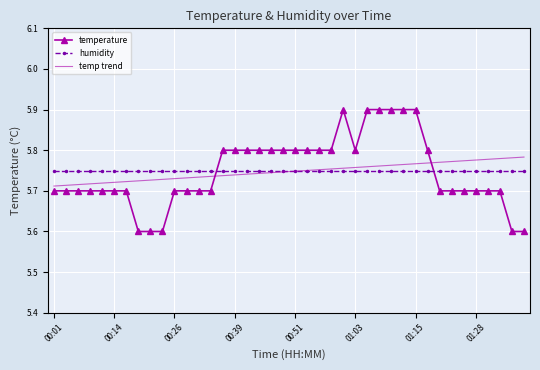

Which series has the widest spread of values?

temperature